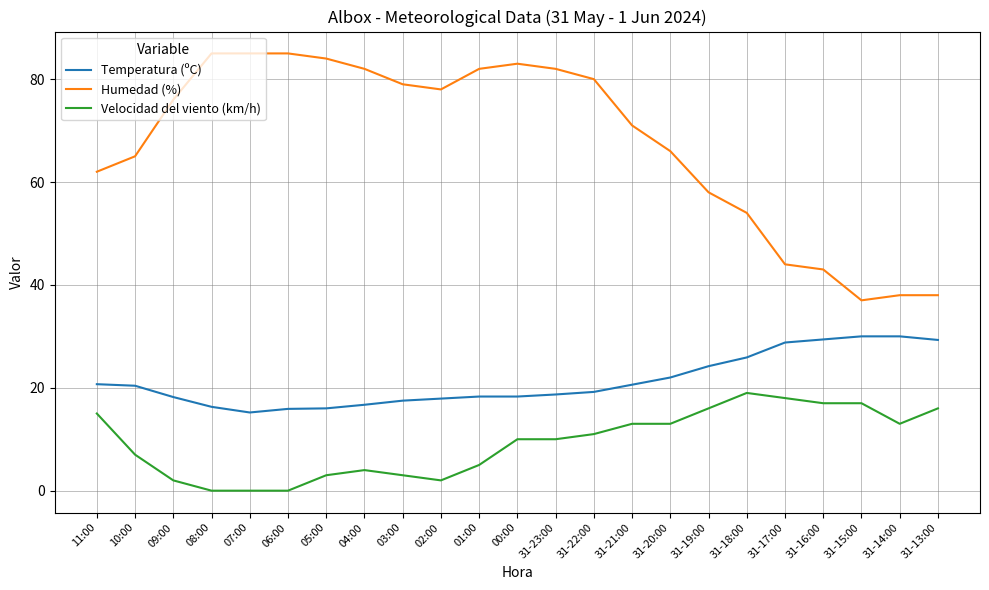

Rank the series by their average value, from lowest to highest.

Velocidad del viento (km/h), Temperatura (ºC), Humedad (%)